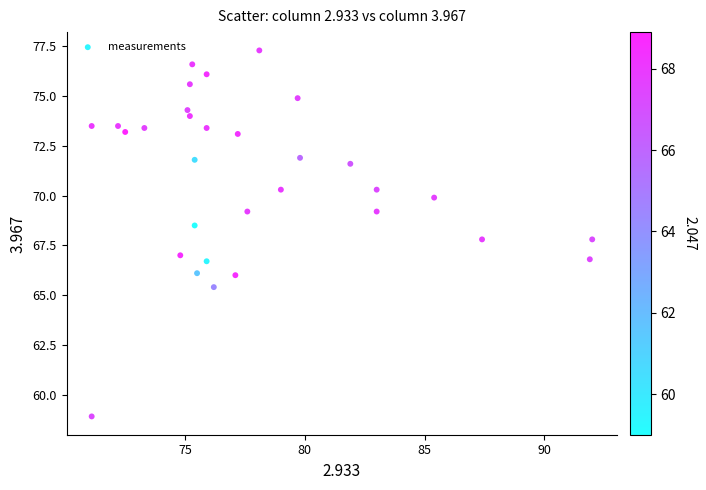

What is the range of X values (max minus min)?

20.9